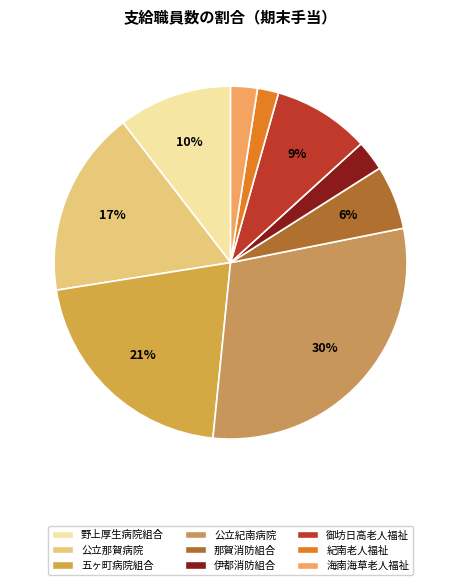

Is there any slice that represents more than half of the pie?

No